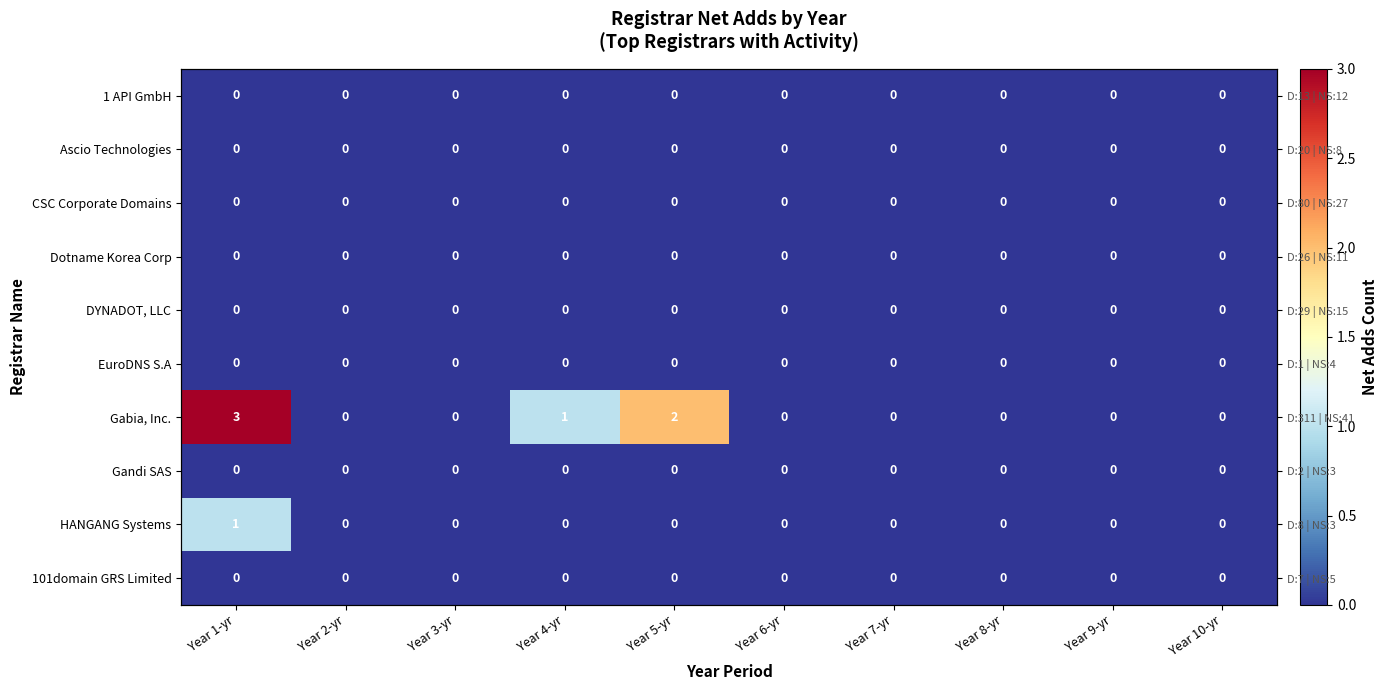

At how many categories does at least one series exceed 1?

2